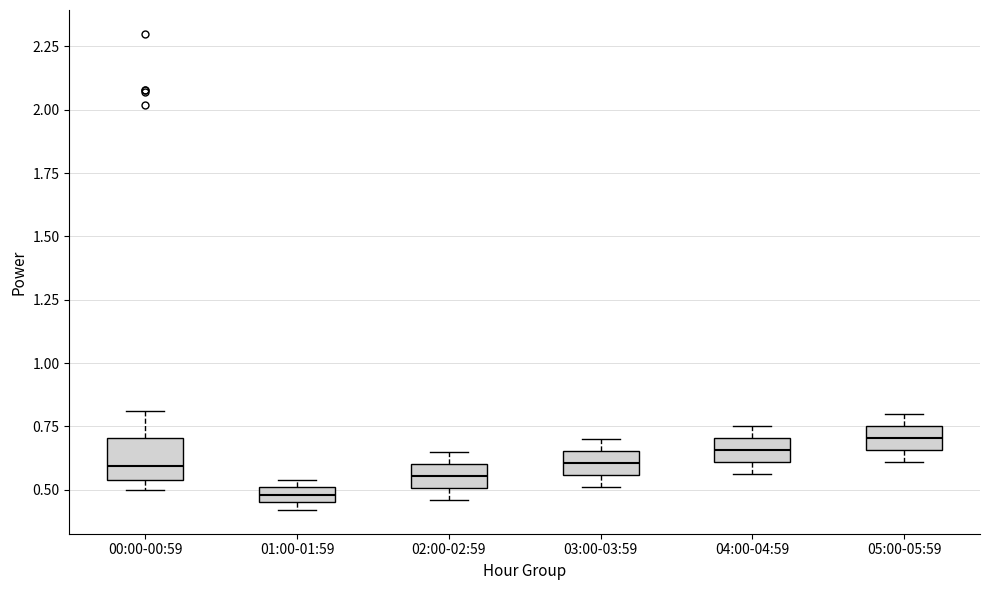

Where is the lower edge of the box for 01:00-01:59 on the y-axis? The values are not printed on the chart, so give them approximately, as read against the axis.

0.45